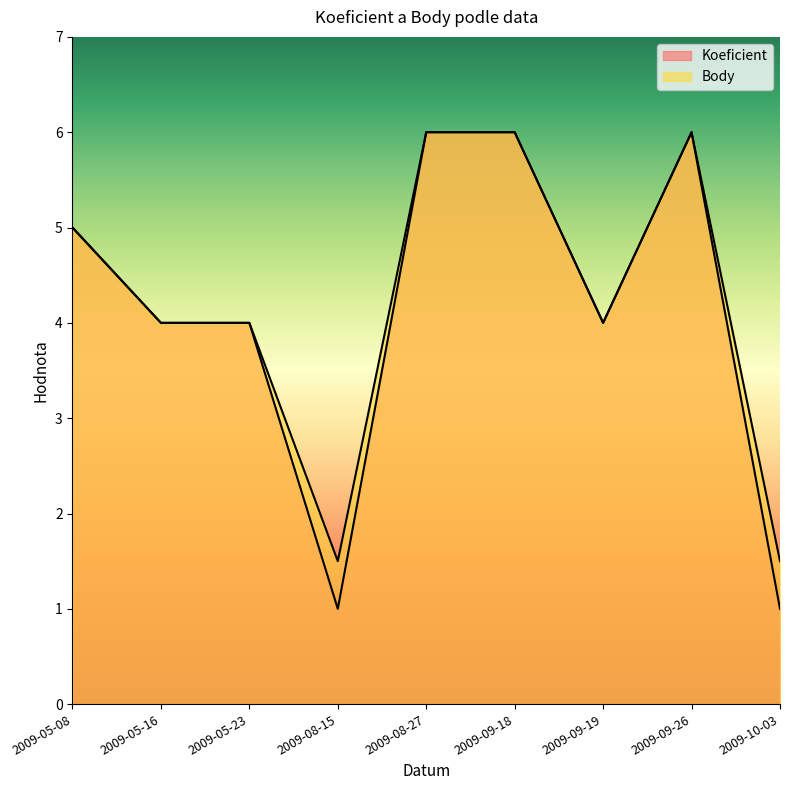

At which category is the sum across all series the highest?

2009-08-27